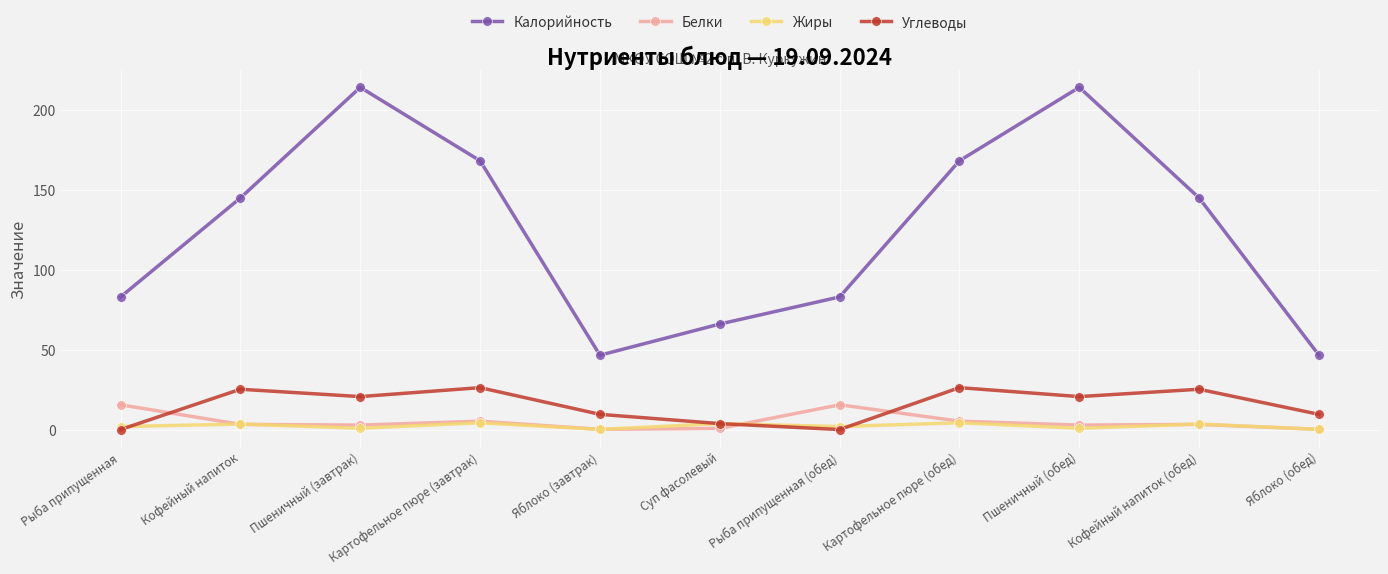

Which series ends up on top after the final intersection of Белки and Углеводы?

Углеводы